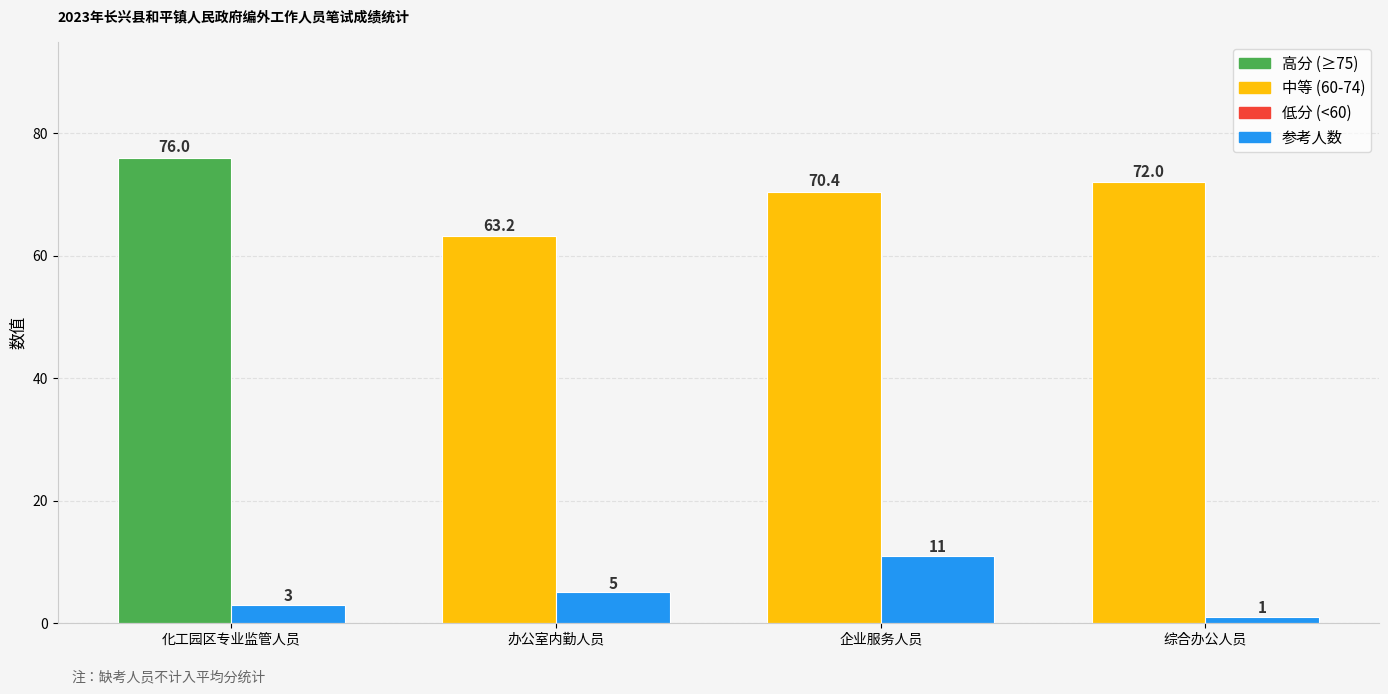

What is the smallest value displayed?

1.0